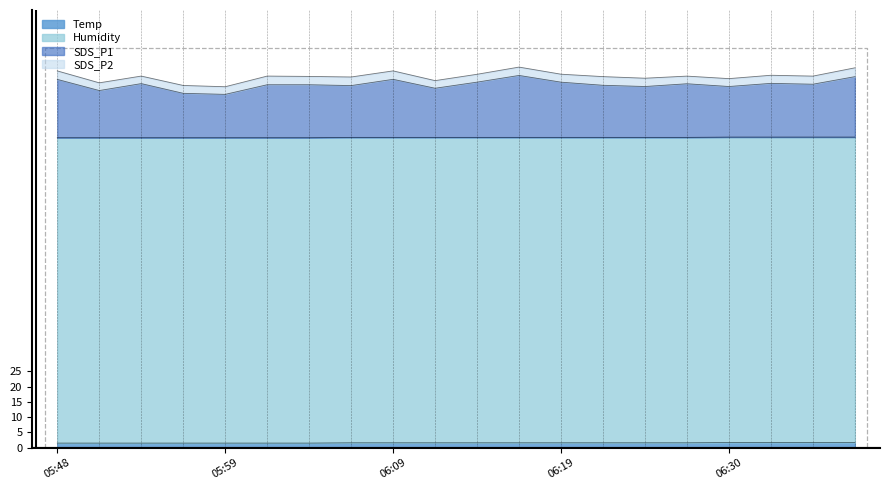

The Temp series shows 1.0 at 05:53. True or false?

False